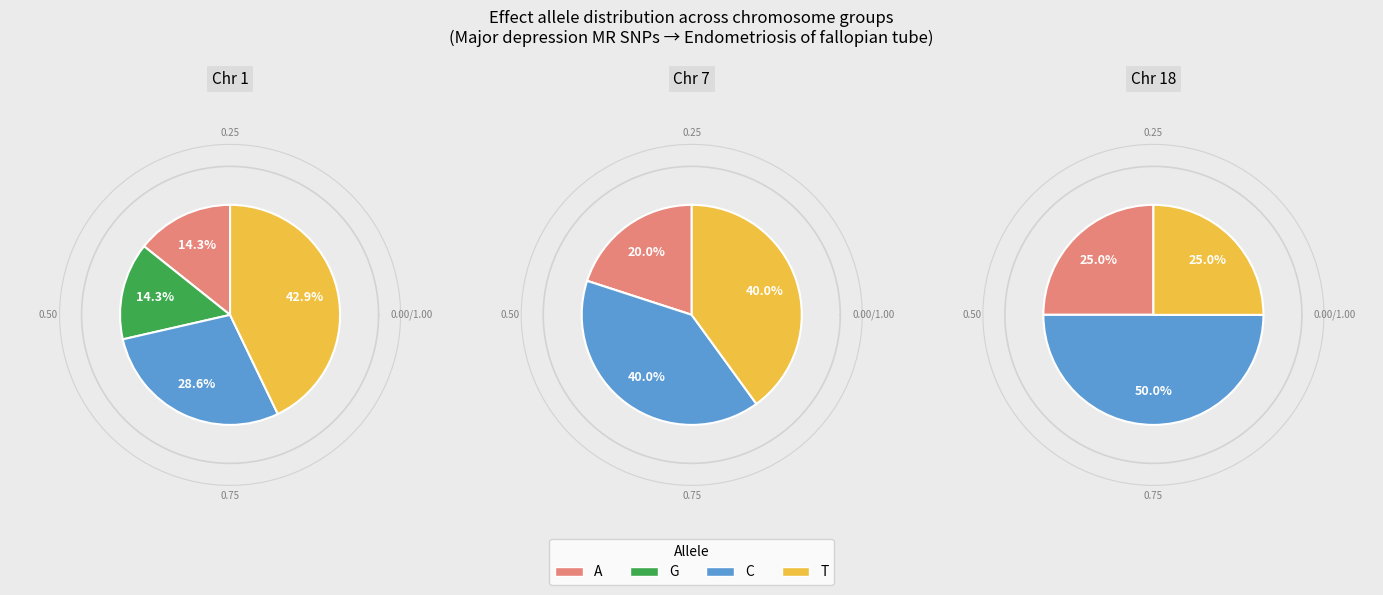

Does any single category account for the majority?

No